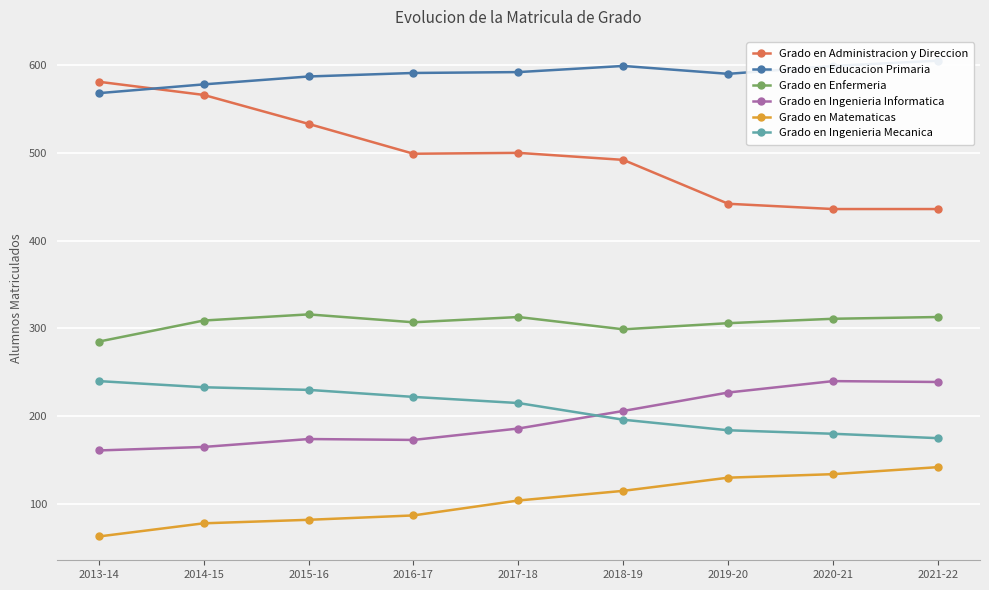

At which label does Grado en Educacion Primaria reach its peak?

2021-22